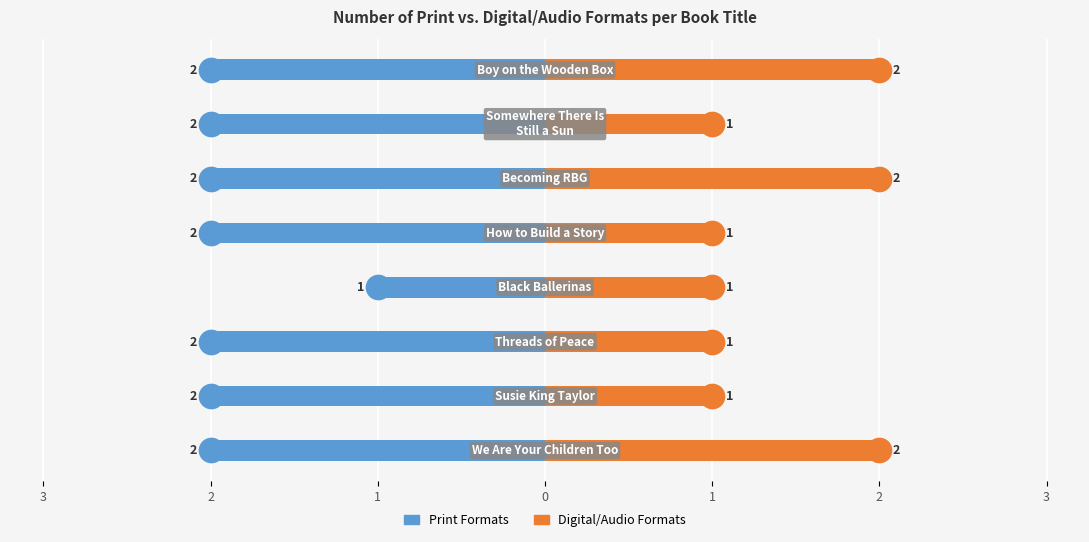

At how many categories does at least one series exceed -1?

8